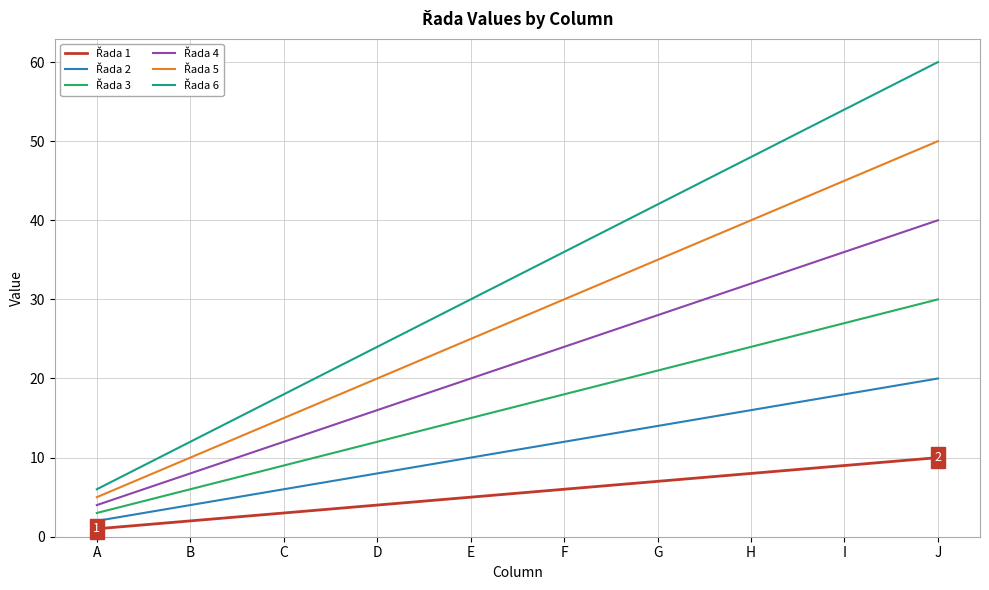

What is the difference between the highest and lowest values at H?

40